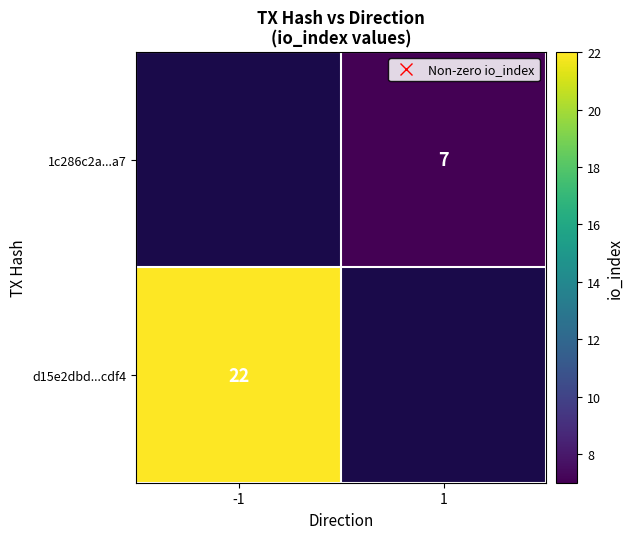

Is it true that d15e2dbd...cdf4 equals 7 at -1?

False